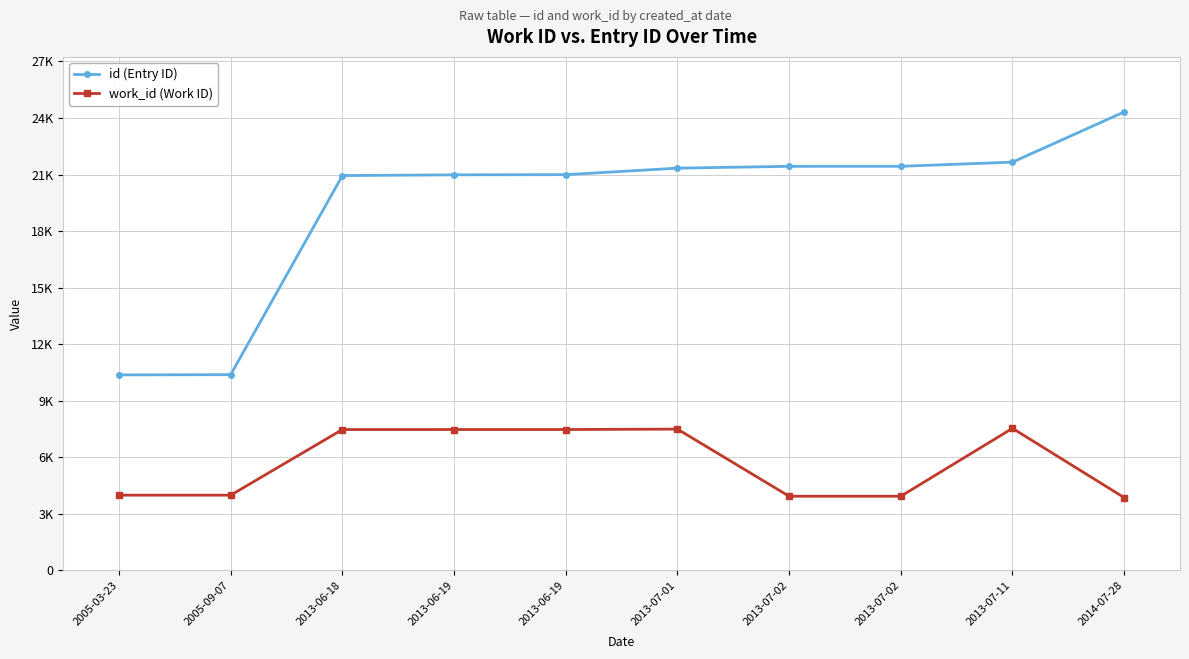

Reading left to right, extract all data points from this chart.

id (Entry ID): 10372	10385	20944	20983	20992	21337	21435	21436	21656	24320
work_id (Work ID): 3995	3994	7475	7476	7476	7497	3938	3938	7539	3866